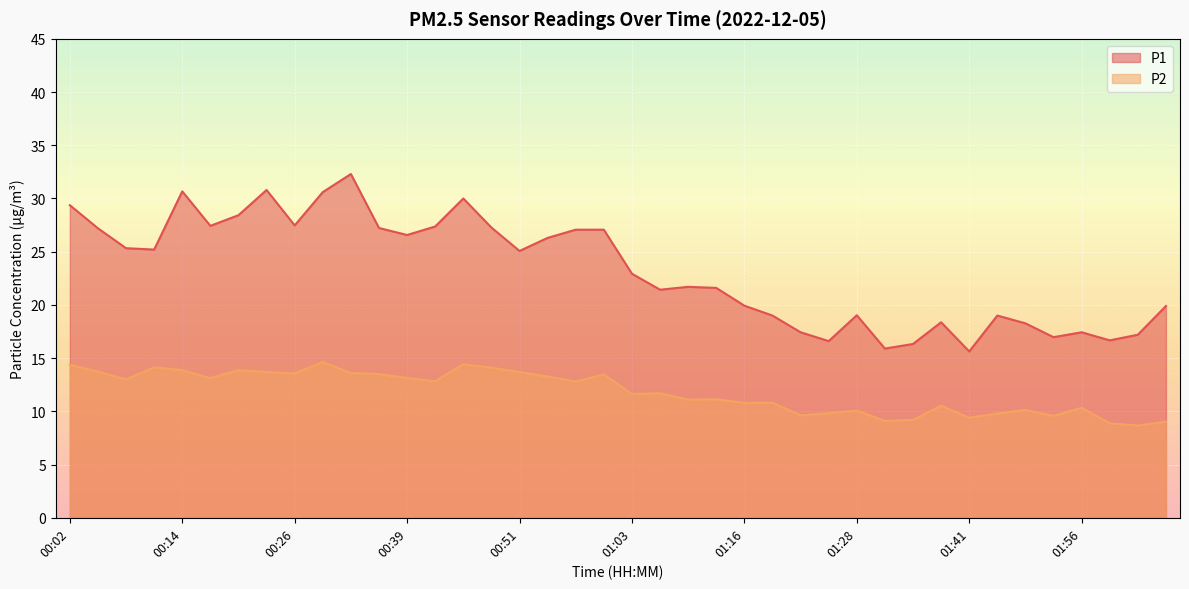

List the labels in order of P2 value, largest first.

00:29, 00:45, 00:02, 00:11, 00:48, 00:14, 00:20, 00:05, 00:23, 00:51, 00:32, 00:26, 00:36, 01:00, 00:54, 00:17, 00:39, 00:08, 00:42, 00:57, 01:07, 01:03, 01:13, 01:10, 01:16, 01:19, 01:38, 01:56, 01:50, 01:28, 01:25, 01:47, 01:22, 01:53, 01:41, 01:34, 01:31, 02:06, 01:59, 02:02